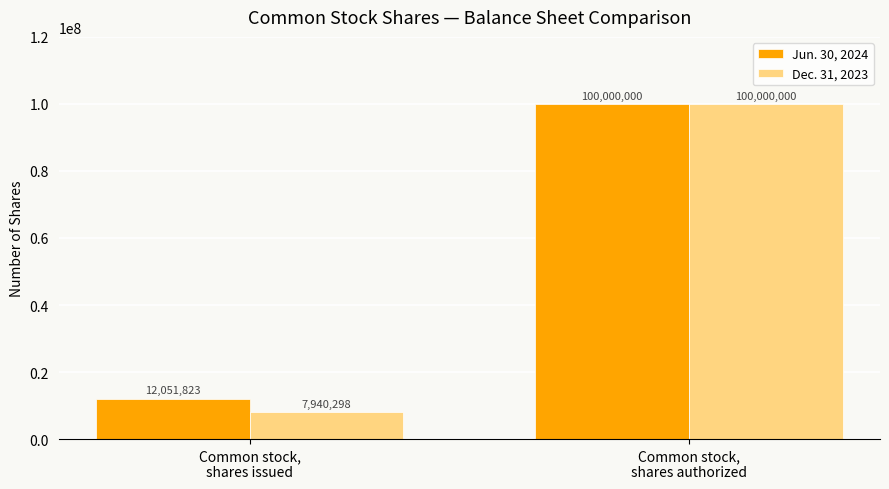

True or false: Jun. 30, 2024 has a value of 100000000 at Common stock,
shares authorized.

True